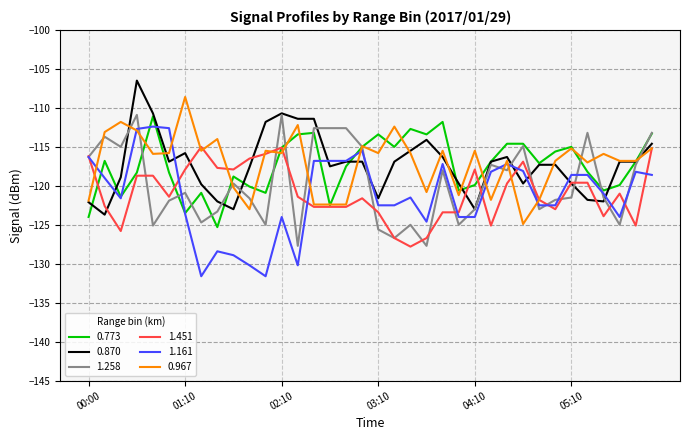

What is the smallest value displayed?

-131.6